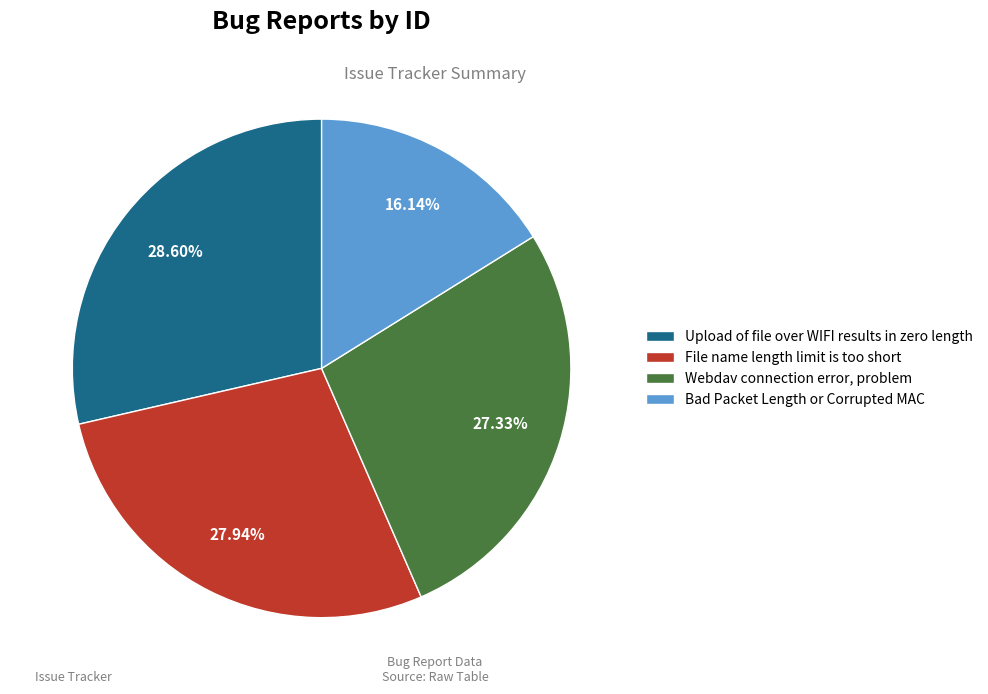

To the nearest percent, what is the difference between the largest and smallest slice percentages?

12%